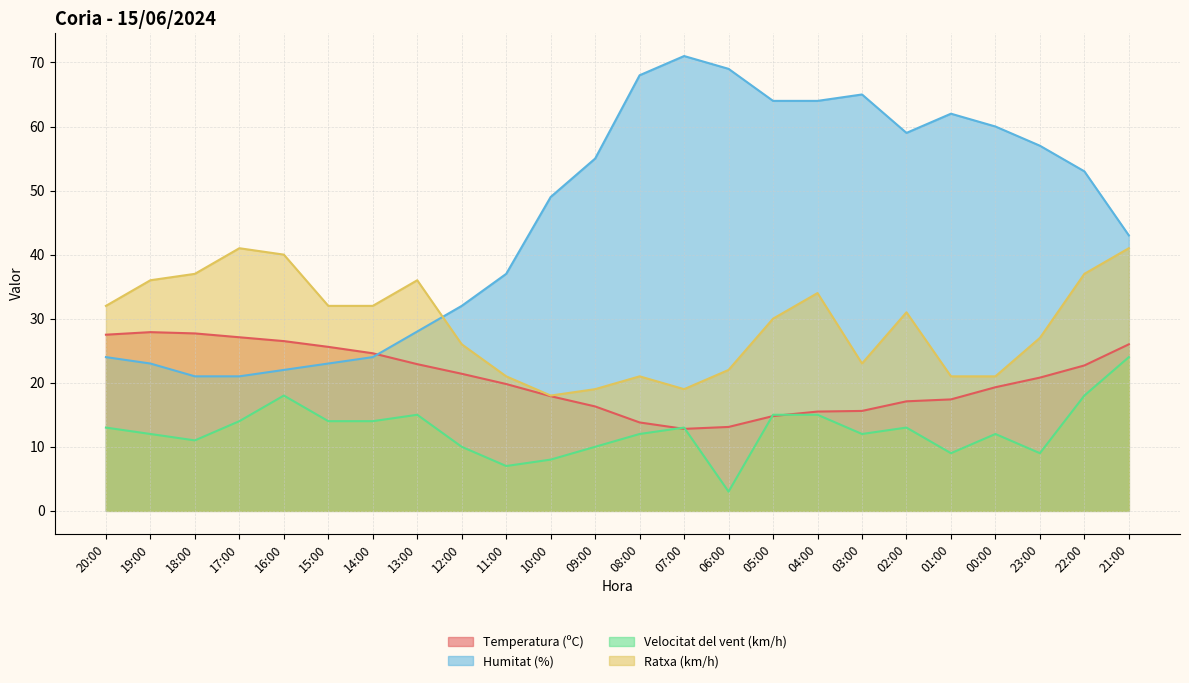

What position from the left is 14:00?

7